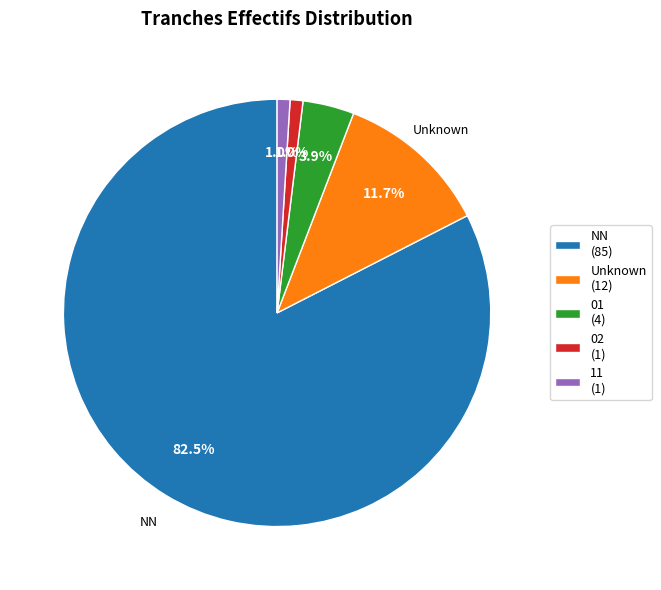

Which slice is the largest?

NN (85)